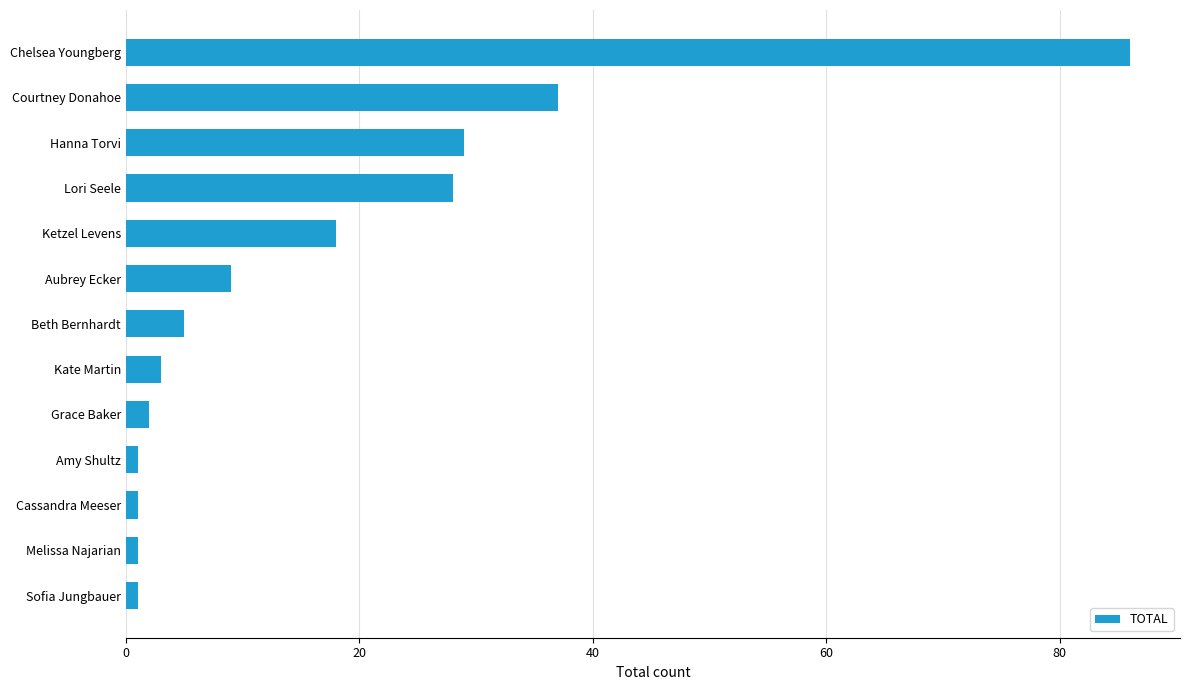

Between Beth Bernhardt and Courtney Donahoe, which is larger?

Courtney Donahoe